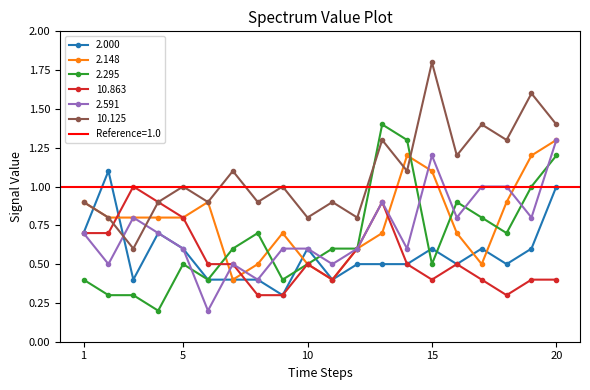

Count the 2.000 values in the range 0 to 1.

19